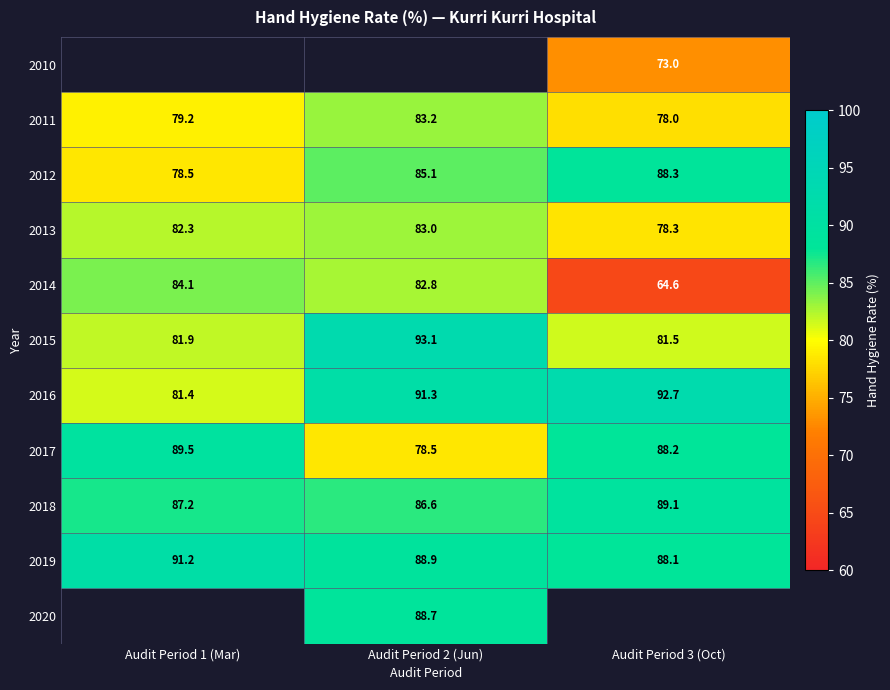

At which label does 2012 reach its peak?

Audit Period 3 (Oct)